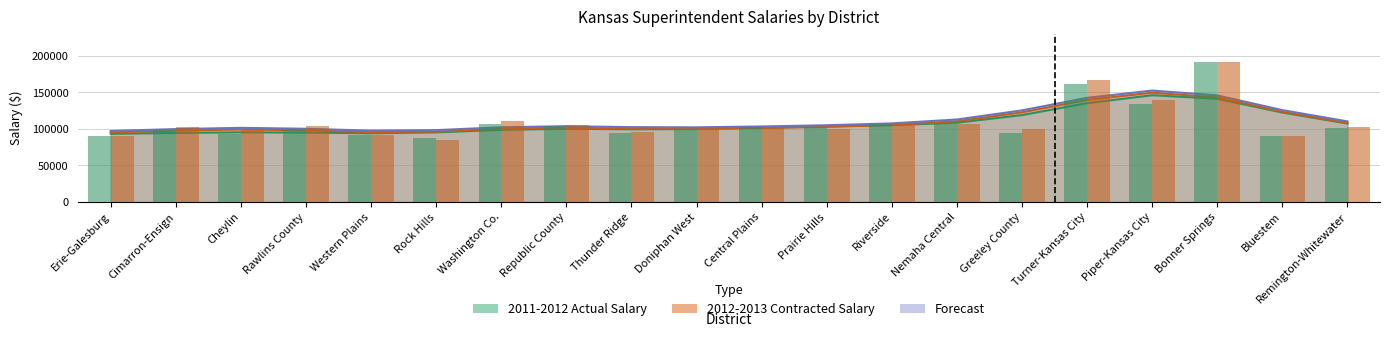

At which label does 2011-2012 Actual Salary reach its peak?

Bonner Springs